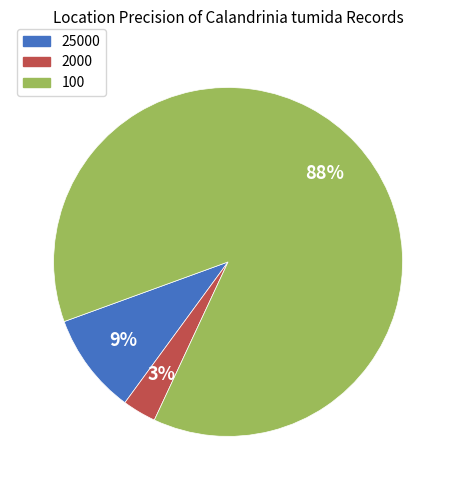

To the nearest percent, what is the average slice percentage?

33%